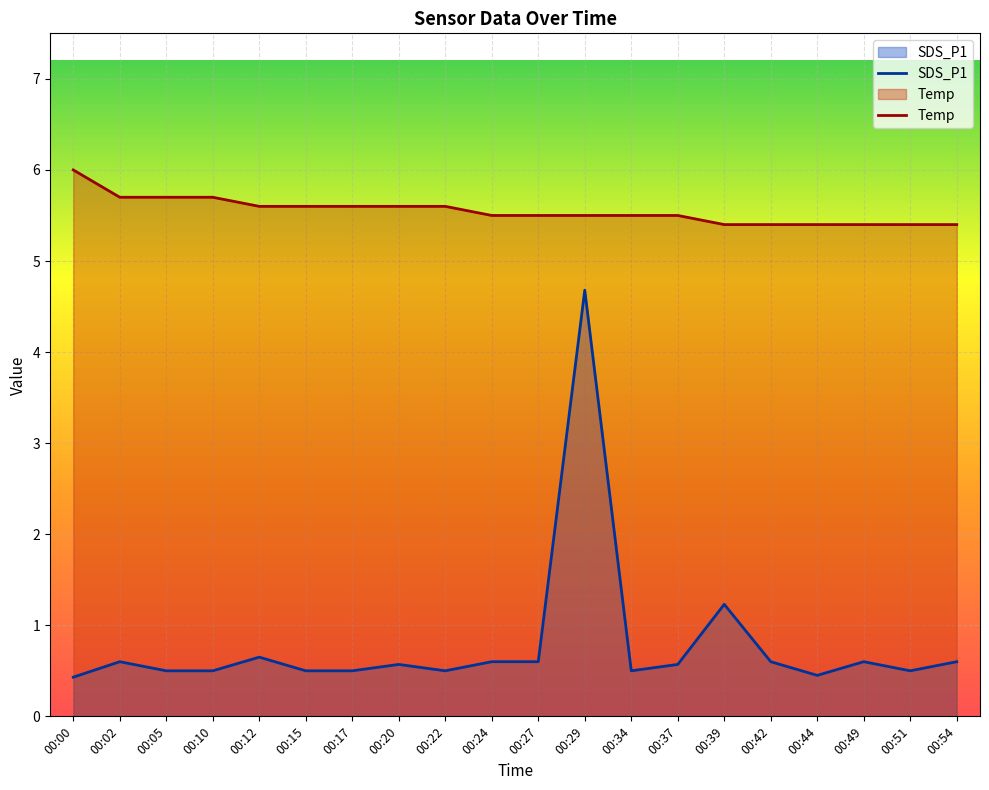

How many interior local valleys does the SDS_P1 series have?

4